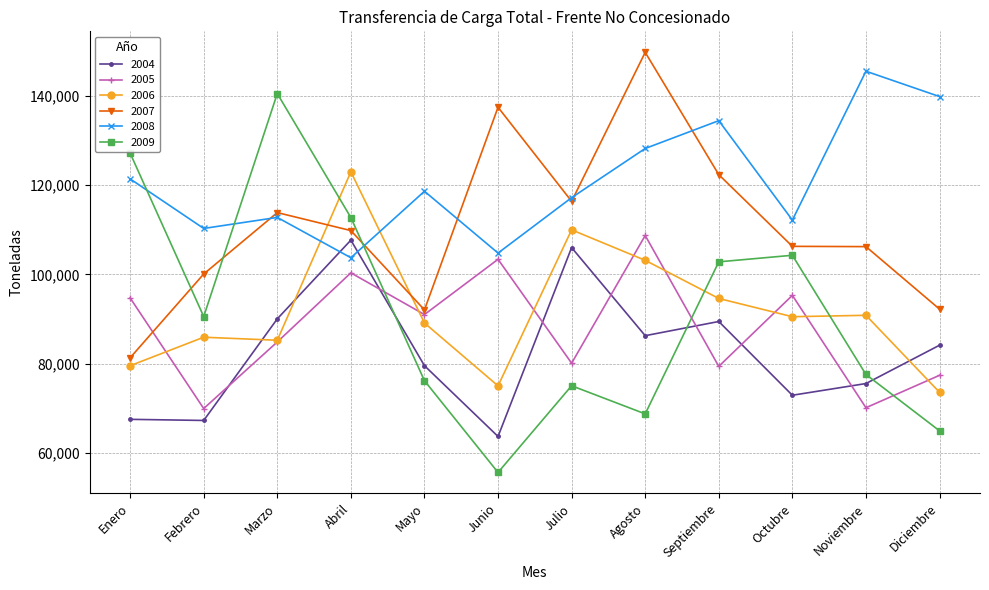

Is it true that 2008 equals 169786 at Enero?

False